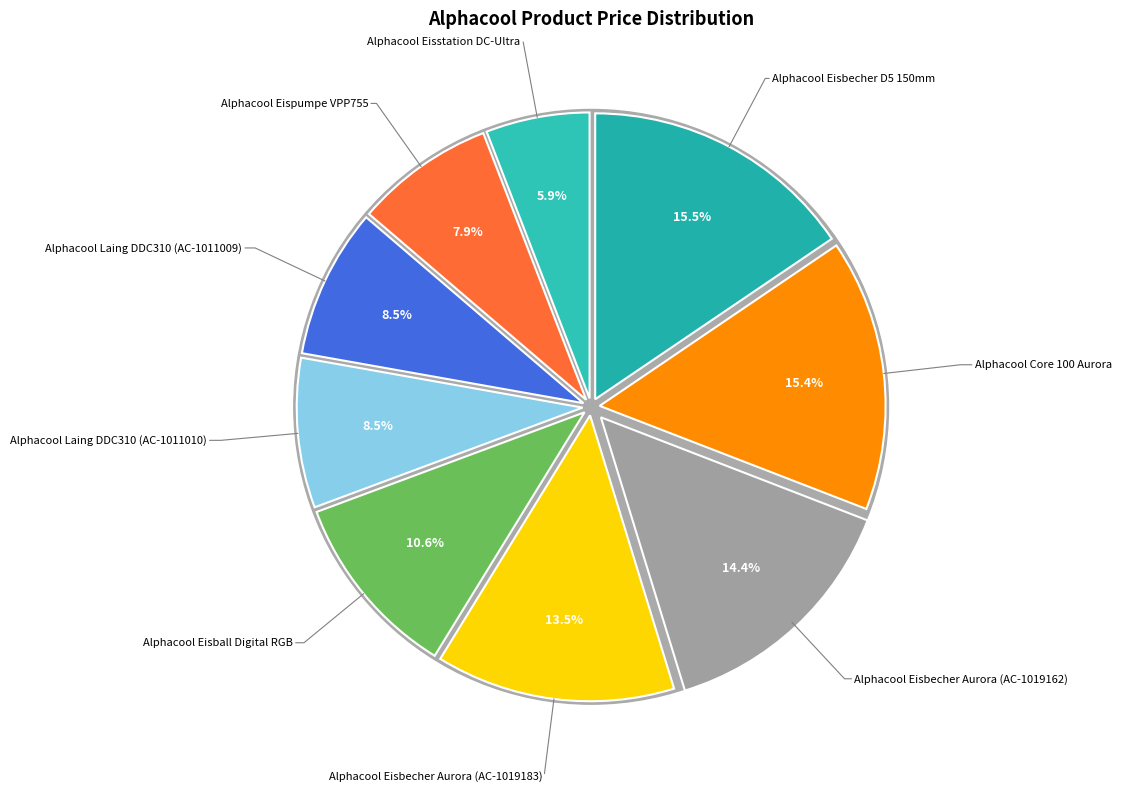

Rank the categories by value from lowest to highest.

Alphacool Eisstation DC-Ultra, Alphacool Eispumpe VPP755, Alphacool Laing DDC310 (AC-1011009), Alphacool Laing DDC310 (AC-1011010), Alphacool Eisball Digital RGB, Alphacool Eisbecher Aurora (AC-1019183), Alphacool Eisbecher Aurora (AC-1019162), Alphacool Core 100 Aurora, Alphacool Eisbecher D5 150mm